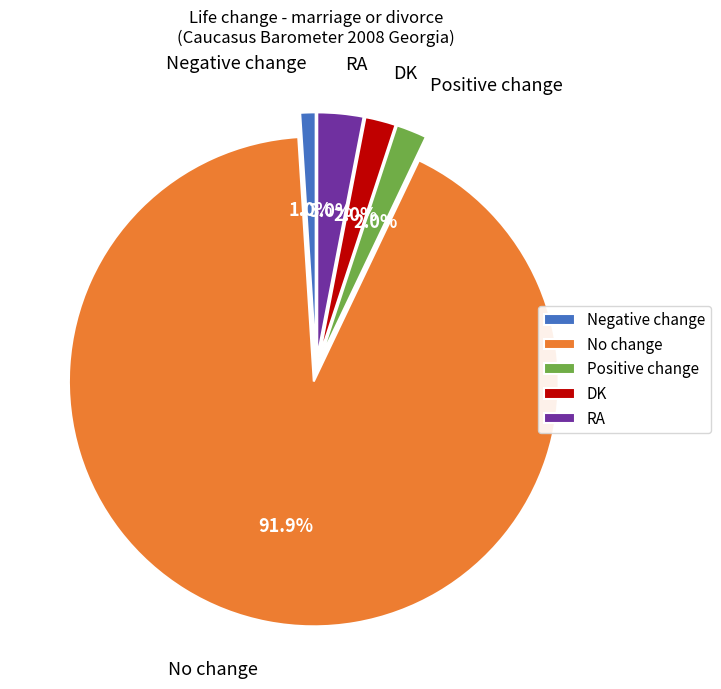

What percentage is the Positive change slice, to the nearest percent?

2%